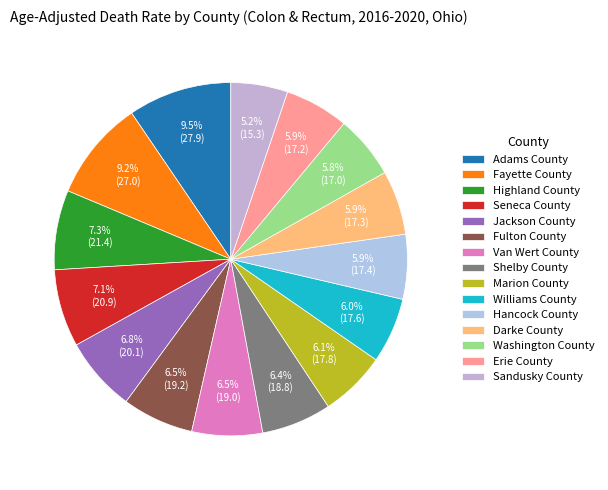

Does Washington County account for over 50% of the chart?

No